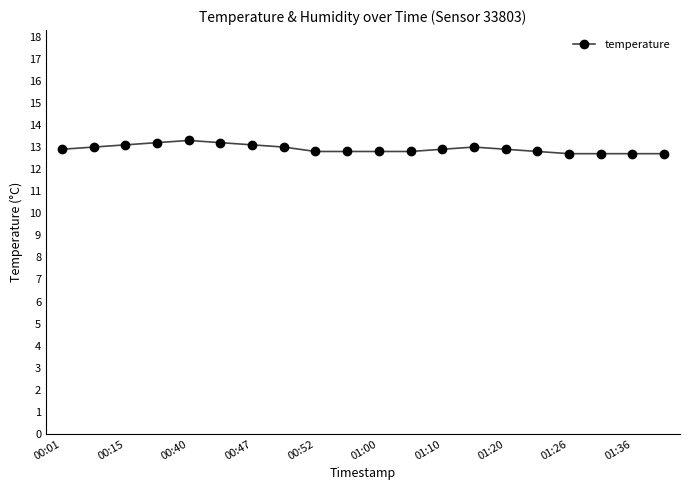

True or false: there are more than 0 points higher than both neighbors.

True